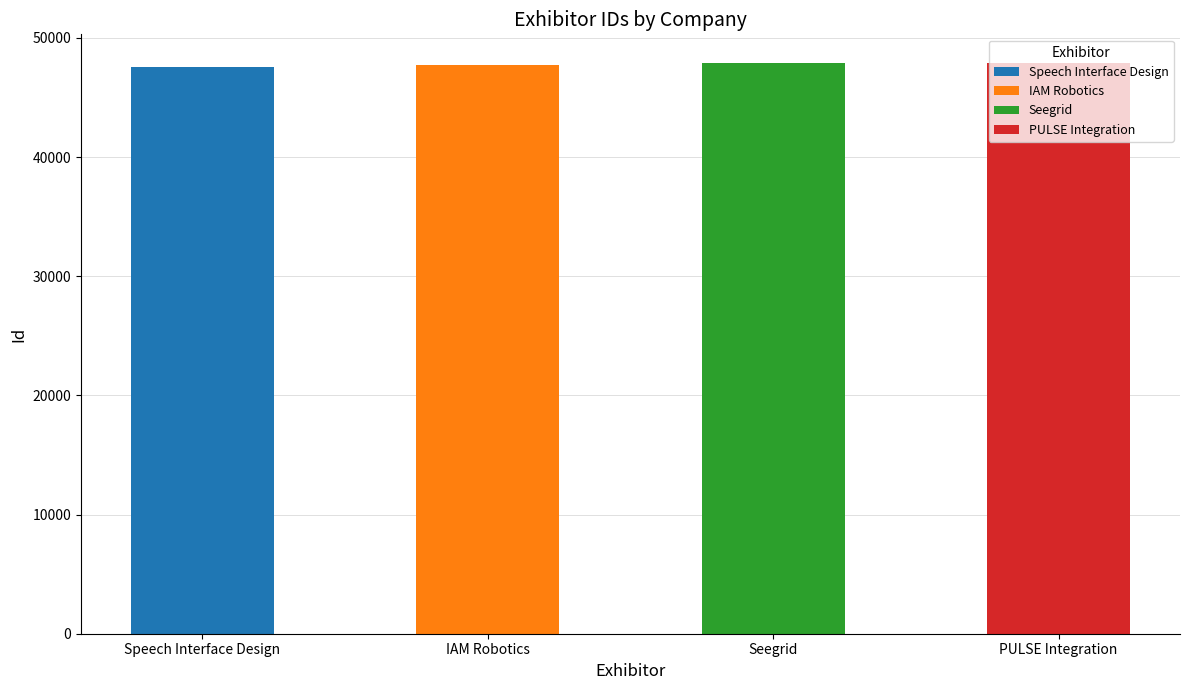

List the labels in order of value, largest first.

PULSE Integration, Seegrid, IAM Robotics, Speech Interface Design